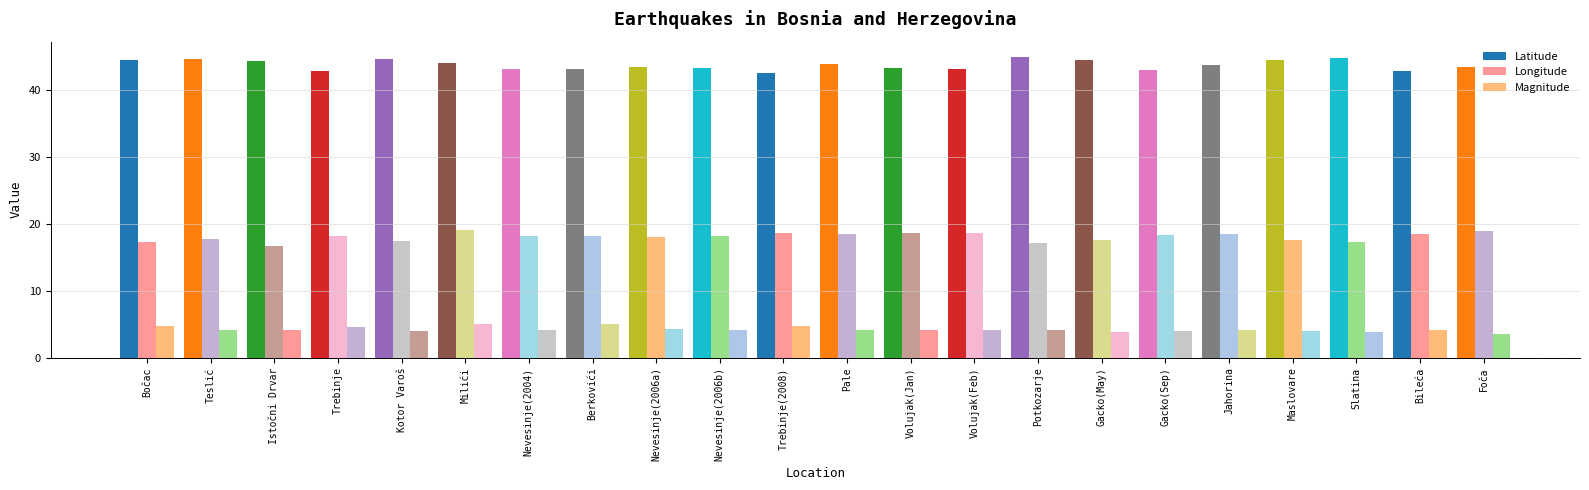

Count the number of data series in this chart.

3